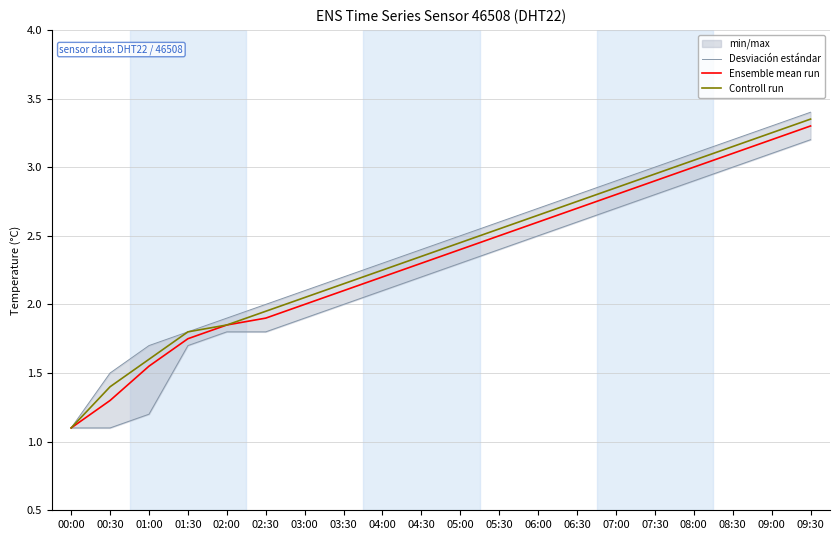

Does the chart have visible grid lines?

Yes